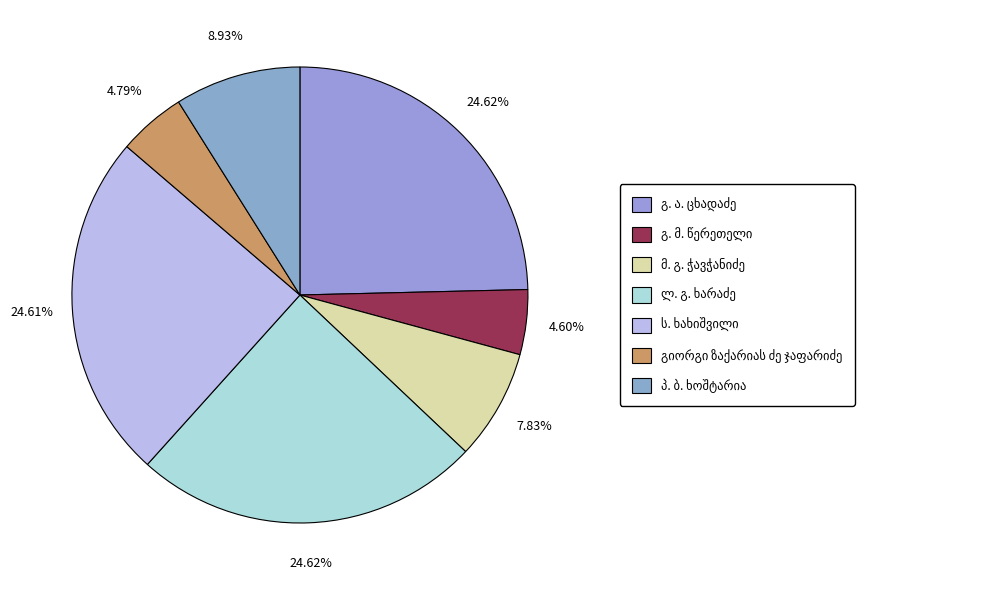

The მ. გ. ჭავჭანიძე slice represents 1% of the pie. True or false?

False